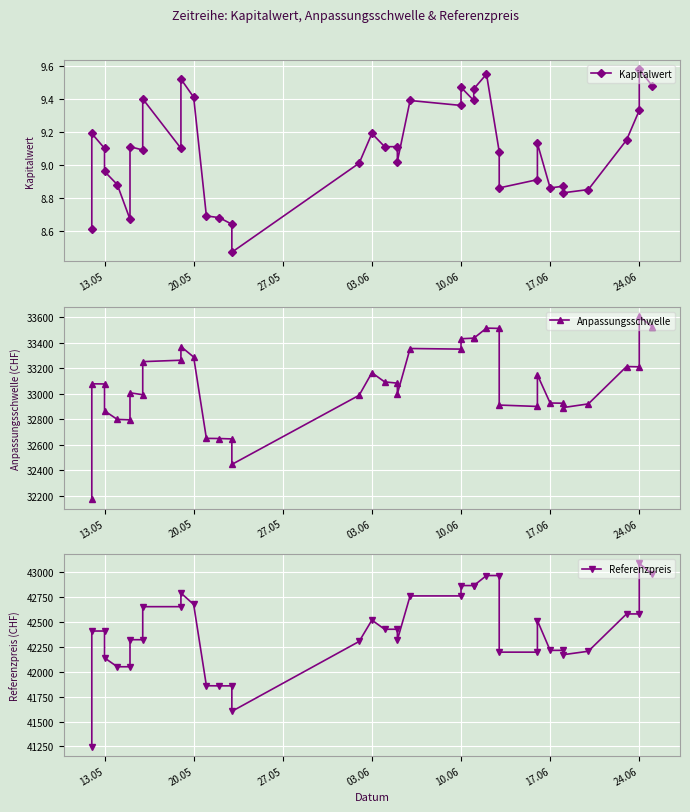

At which label does Referenzpreis first exceed 42410?

13.05